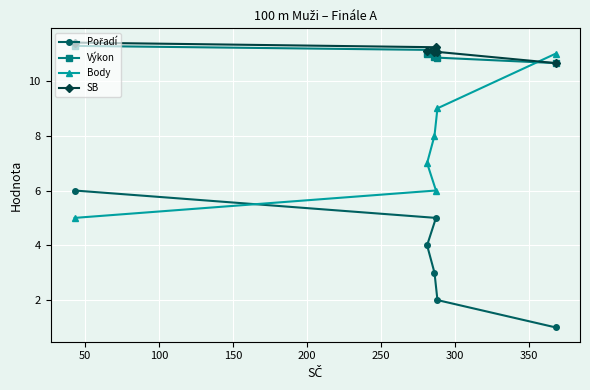

True or false: Výkon has more than 0 interior local peaks.

False